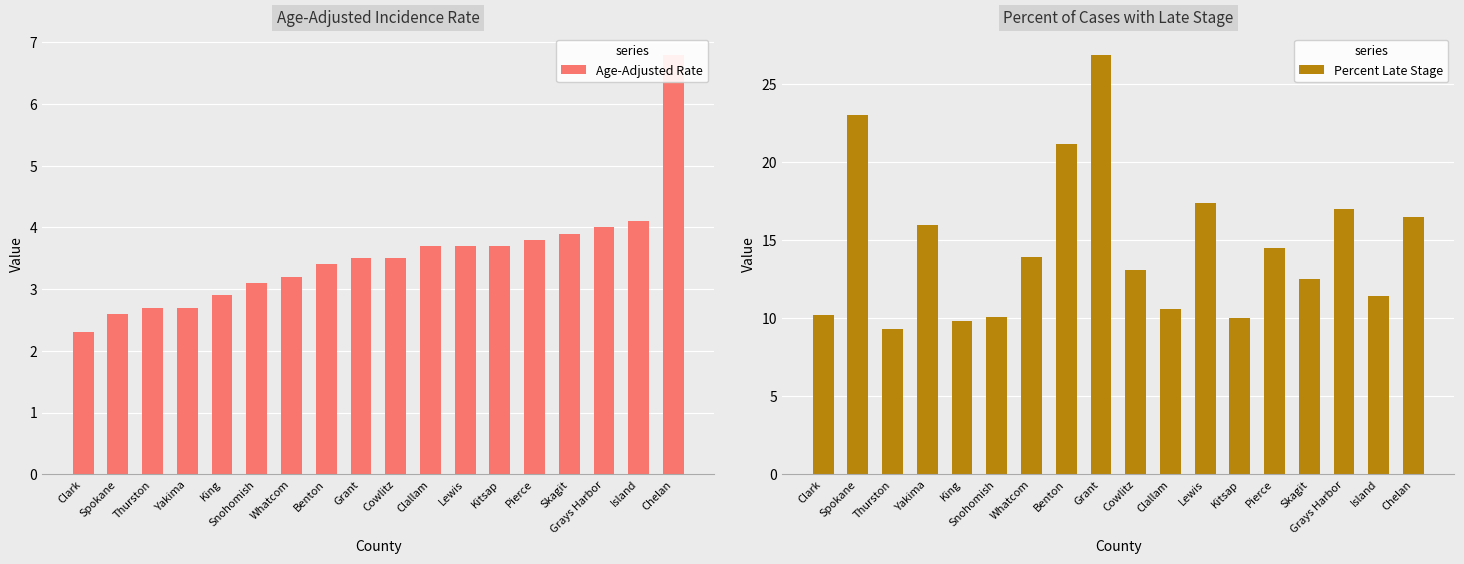

List the series in order of their peak value, lowest first.

Age-Adjusted Rate, Percent Late Stage